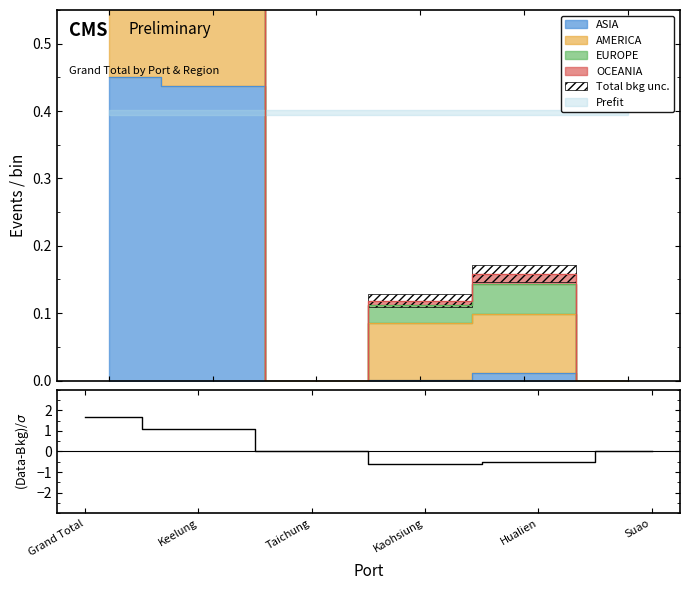

What is the sum of all values?

1.7